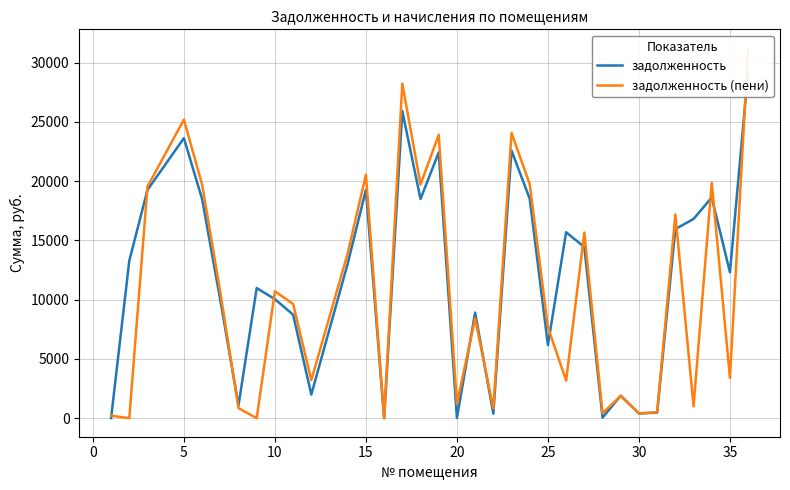

How many distinct data groups are displayed?

2